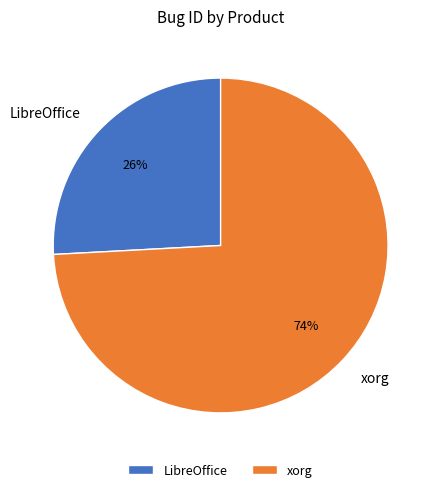

Count the number of slices in the pie.

2